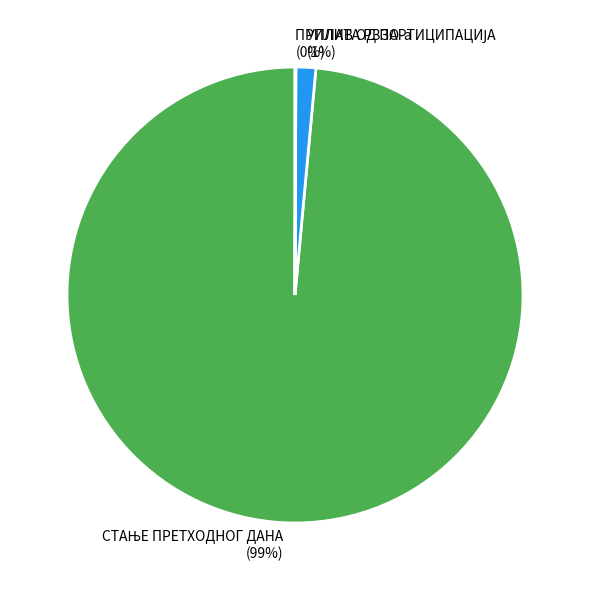

To the nearest percent, what is the average slice percentage?

33%